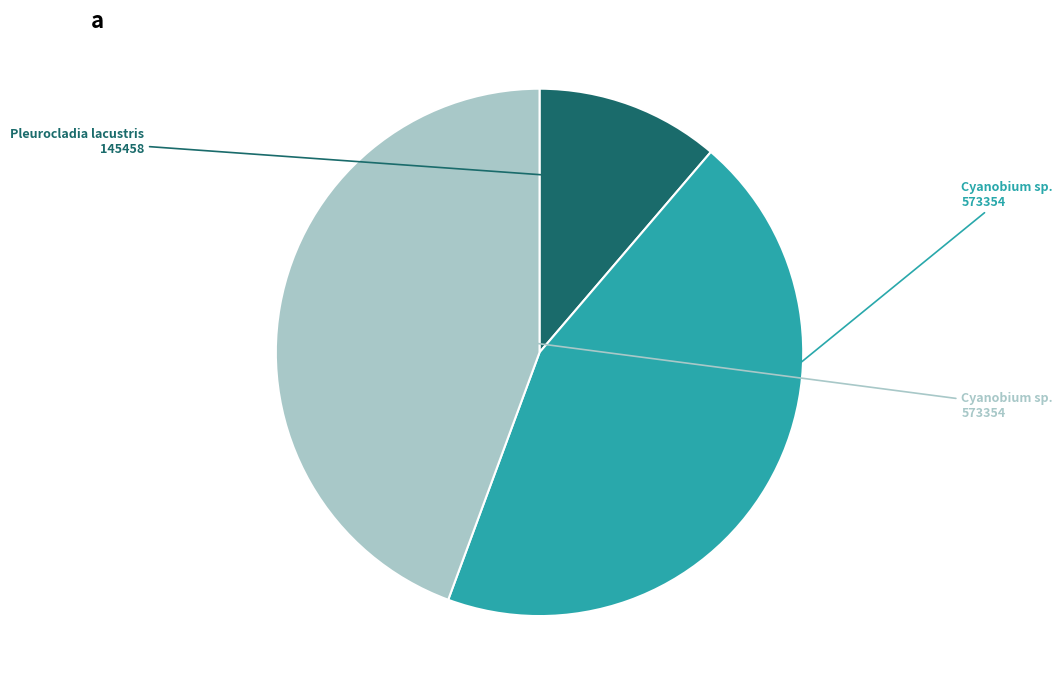

Is there a majority slice in this chart?

No